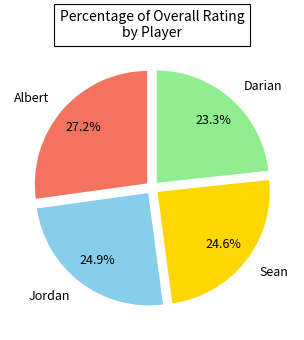

Is it true that Sean is 25% of the pie?

True